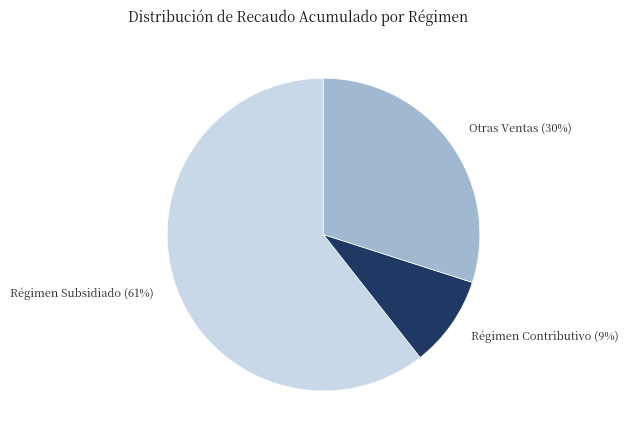

Count the number of slices in the pie.

3